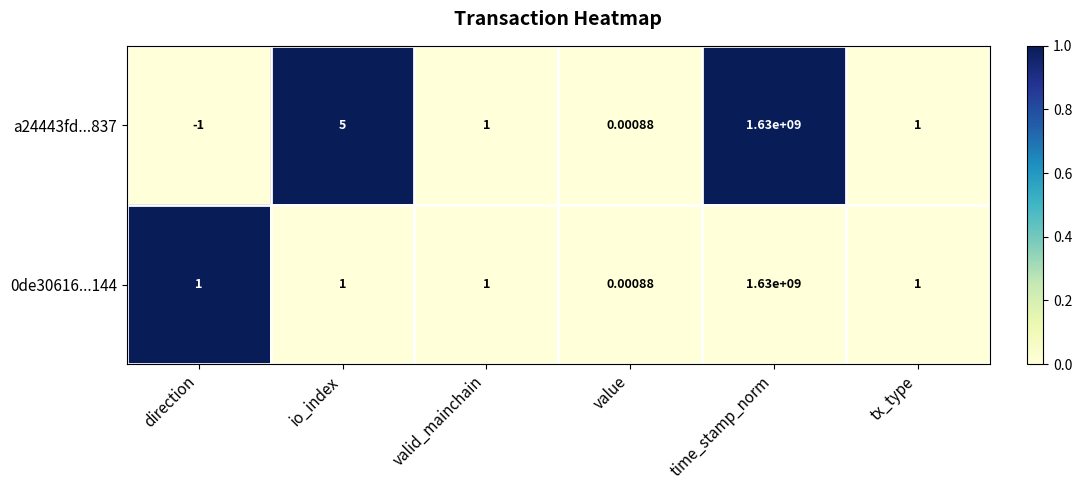

At which category does the chart reach its minimum across all series?

direction